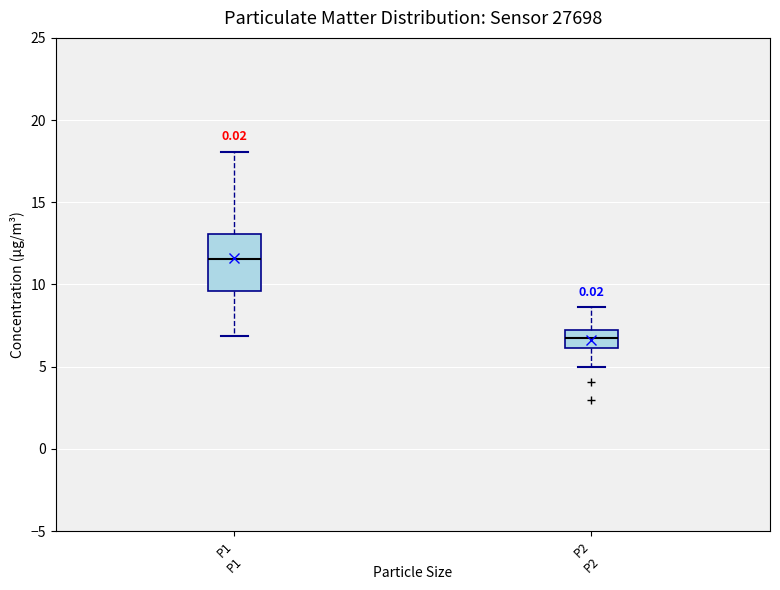

Where is the upper edge of the box for P2 on the y-axis? The values are not printed on the chart, so give them approximately, as read against the axis.

7.0